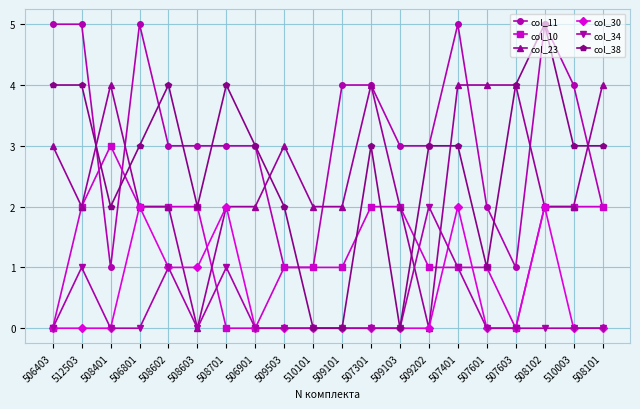

What is the label of the 8th point from the right?

509103